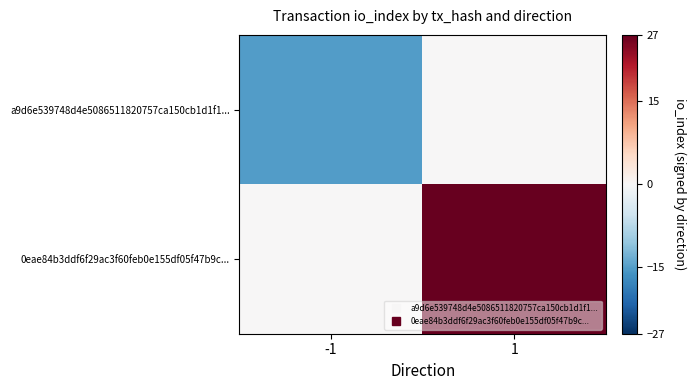

Reading left to right, transcribe all the data shown in this chart.

a9d6e539748d4e5086511820757ca150cb1d1f1...: -1=-15	1=0
0eae84b3ddf6f29ac3f60feb0e155df05f47b9c...: -1=0	1=27